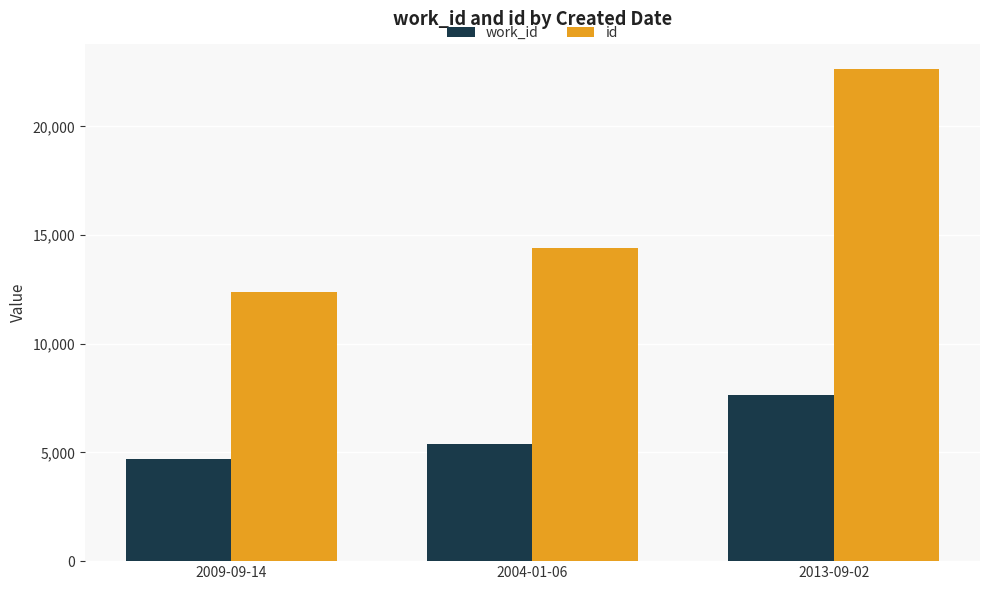

Reading right to left, what are all the values shown in this chart?

work_id: 2013-09-02=7665	2004-01-06=5366	2009-09-14=4685
id: 2013-09-02=22636	2004-01-06=14418	2009-09-14=12397